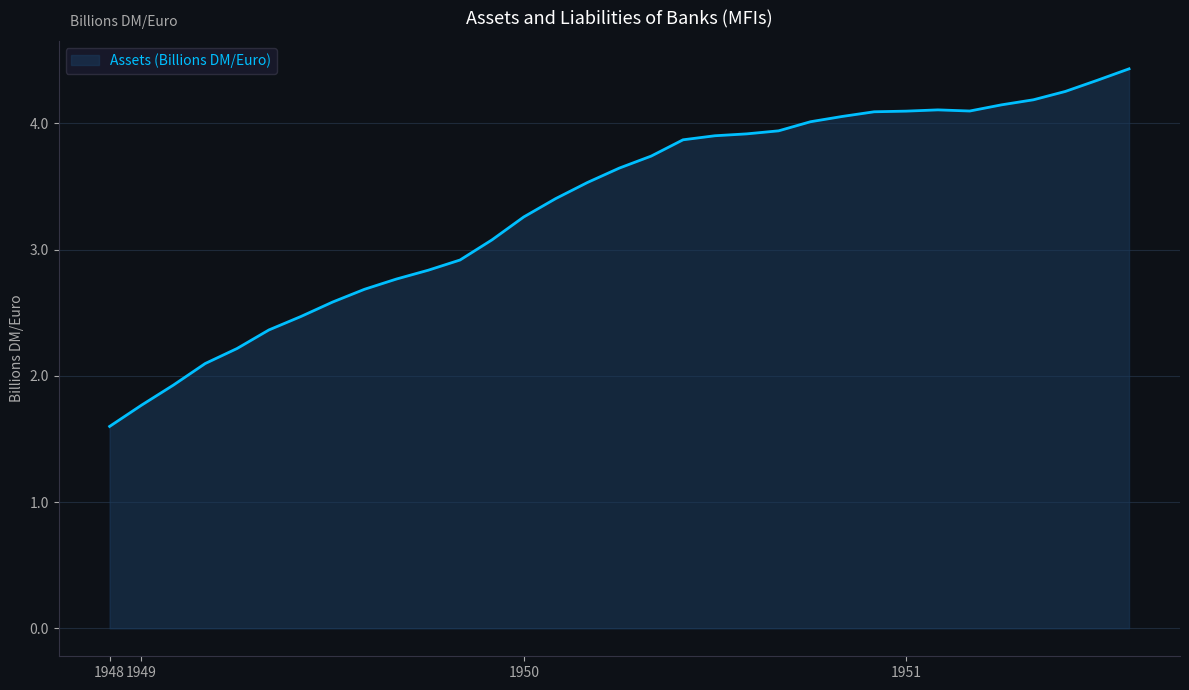

What is the greatest value displayed?

4.4